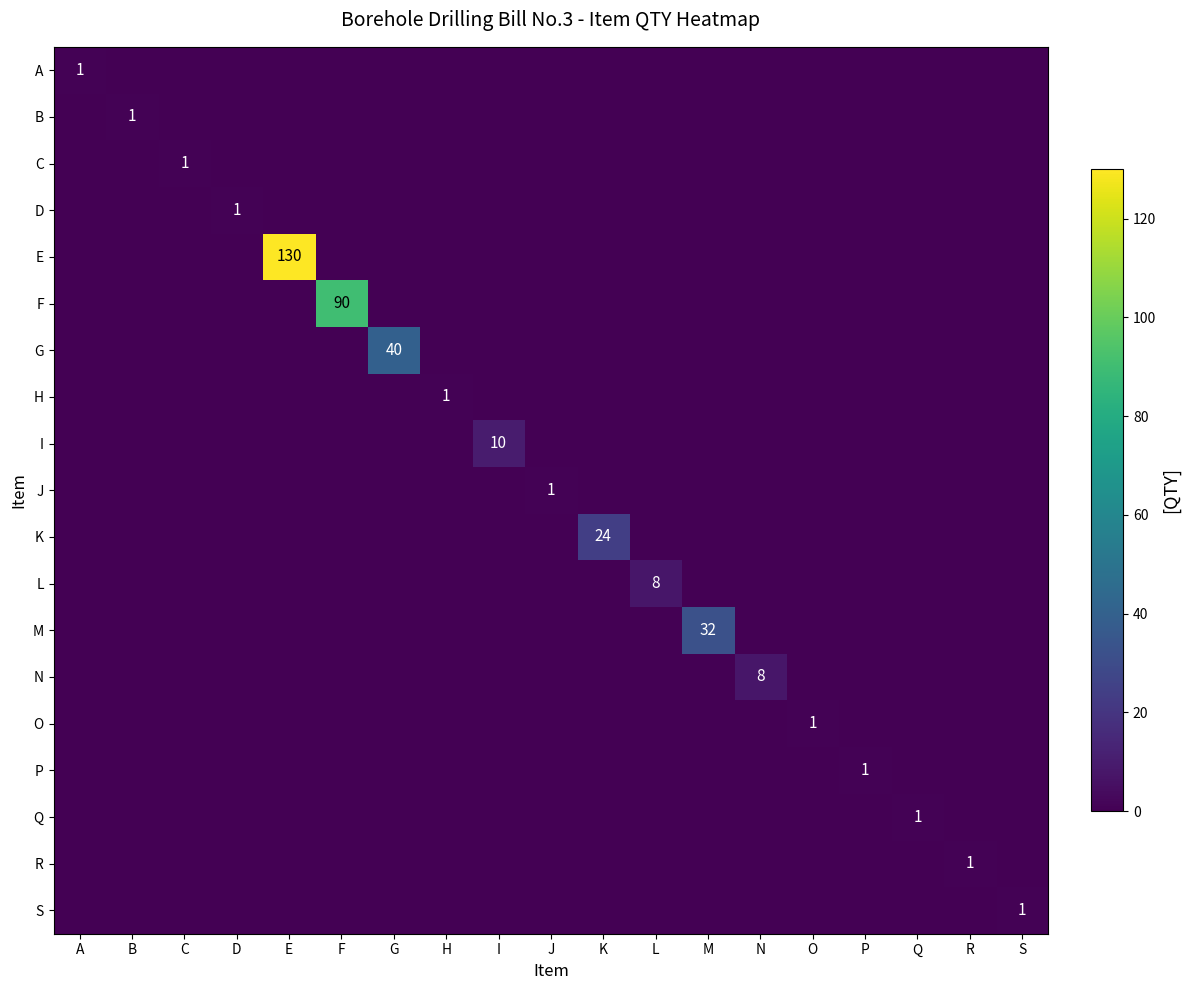

At which category is the sum across all series the highest?

E